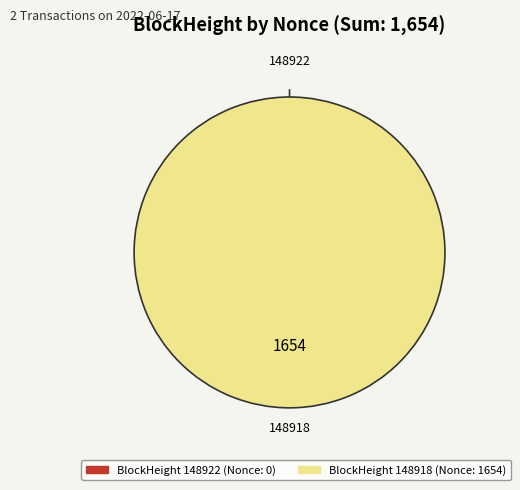

What is the change in value from 148922 to 148918?

+1654